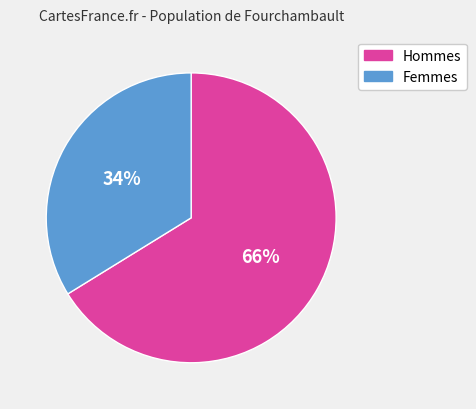

Does any single category account for the majority?

Yes